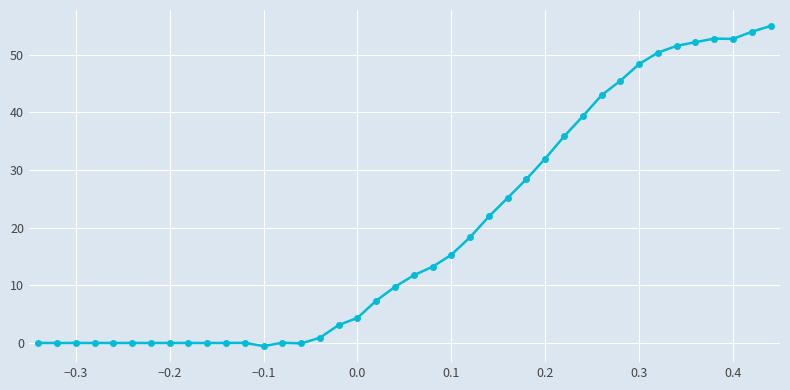

What is the difference between the maximum and minimum values?

55.6